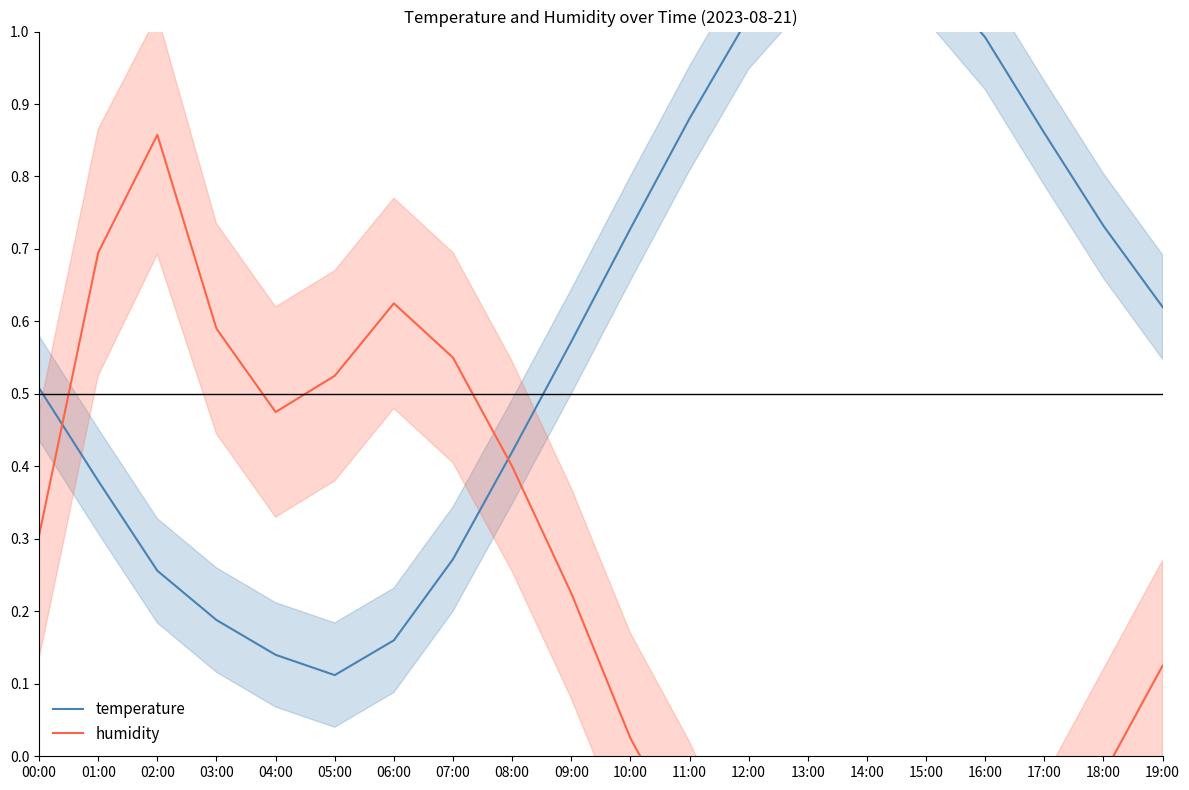

What position from the left is 07:00?

8